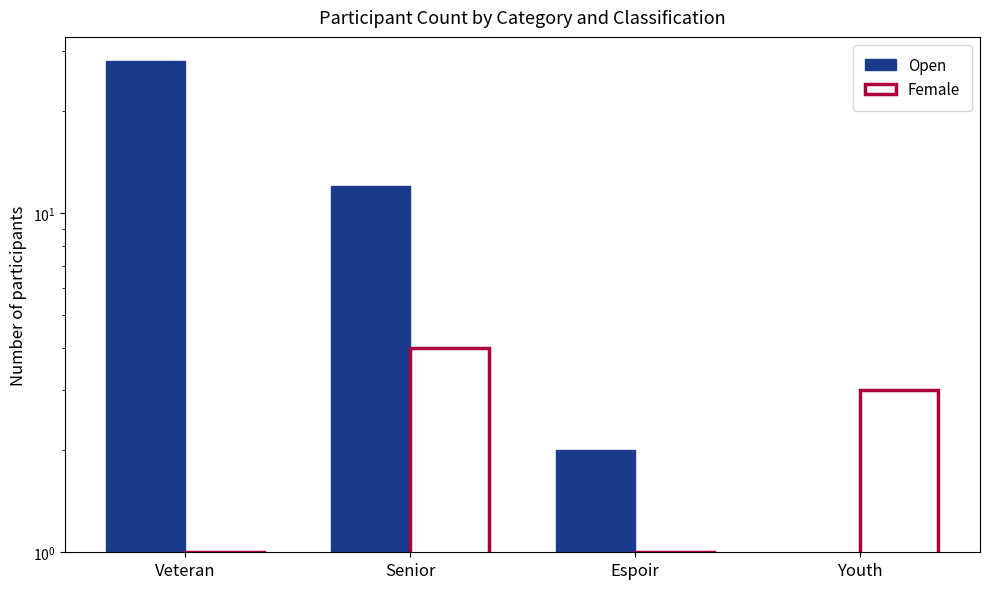

Is the value of Female at Veteran greater than the value of Open at Youth?

Yes